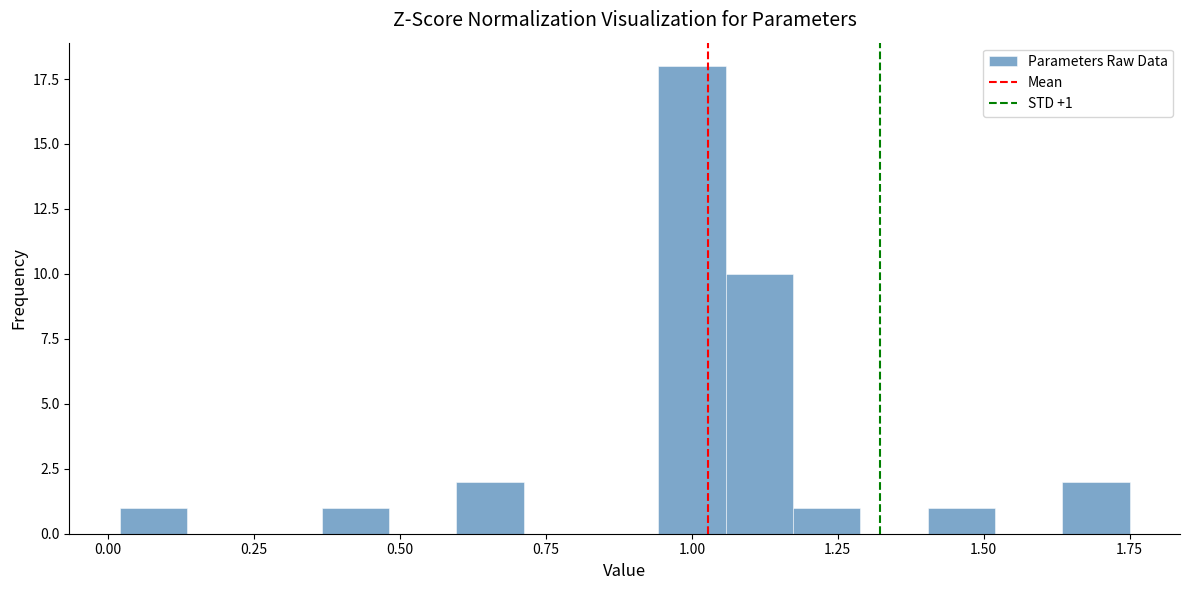

Read against the x-axis, roughly where is the centre of the tallest bar?

1.00